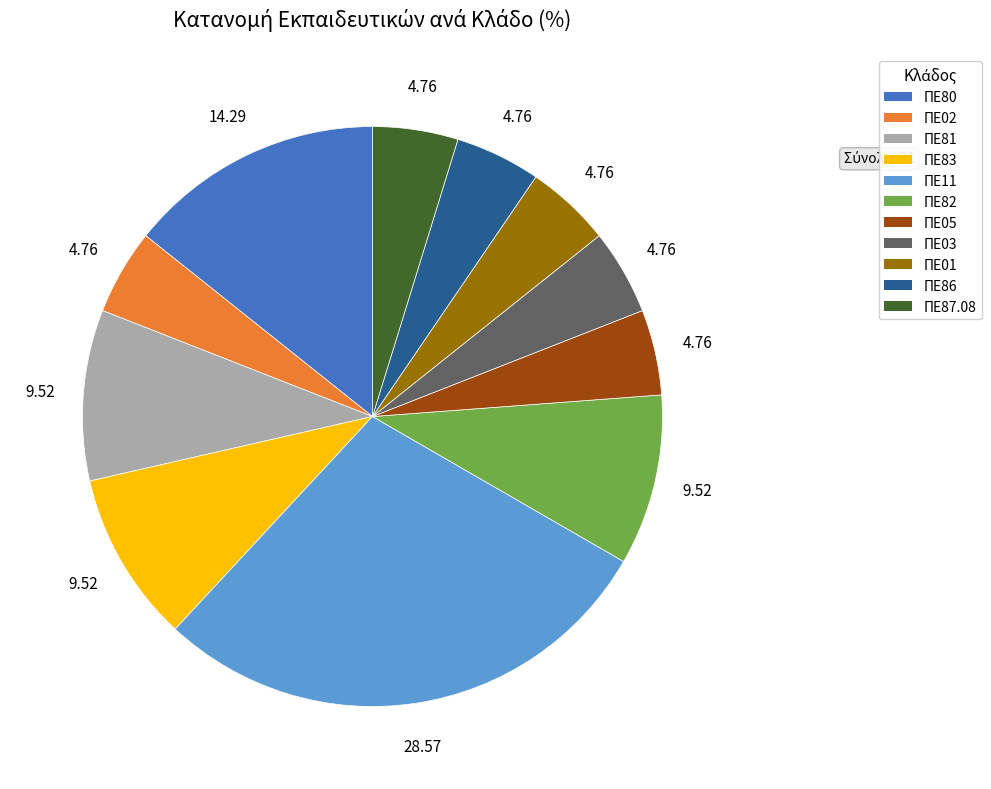

What is the ratio of the value at ΠΕ01 to the value at ΠΕ82?

0.5